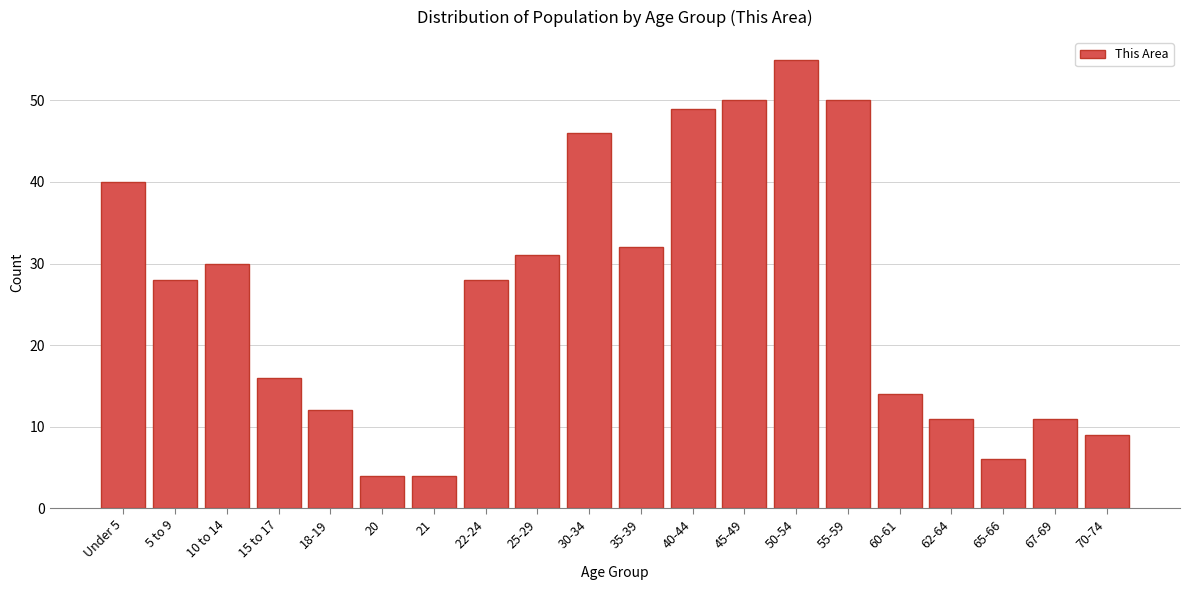

Reading left to right, transcribe all the data shown in this chart.

40	28	30	16	12	4	4	28	31	46	32	49	50	55	50	14	11	6	11	9